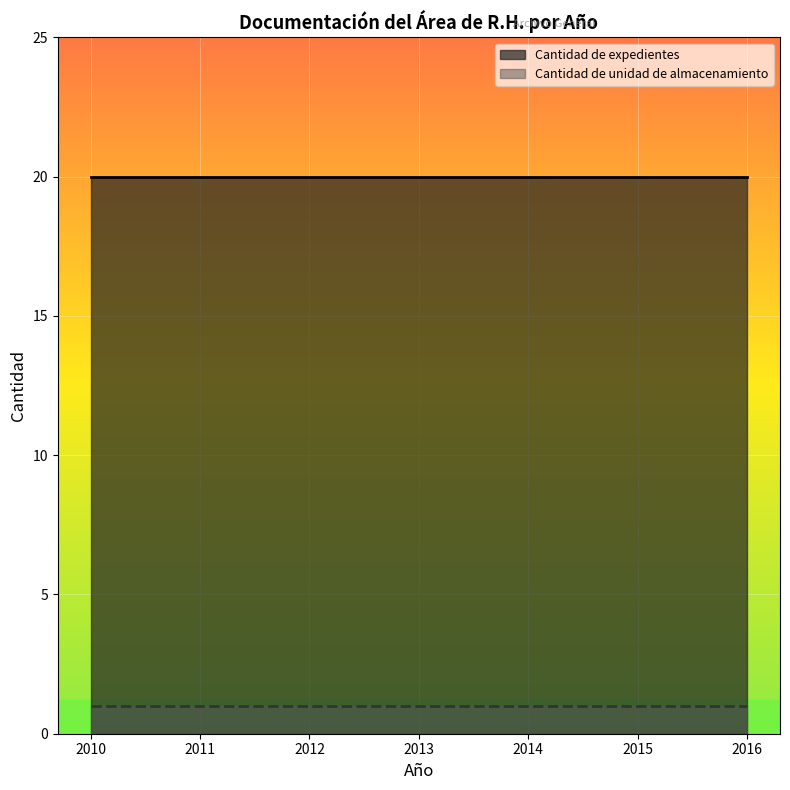

True or false: Cantidad de expedientes and Cantidad de unidad de almacenamiento intersect in this chart.

False